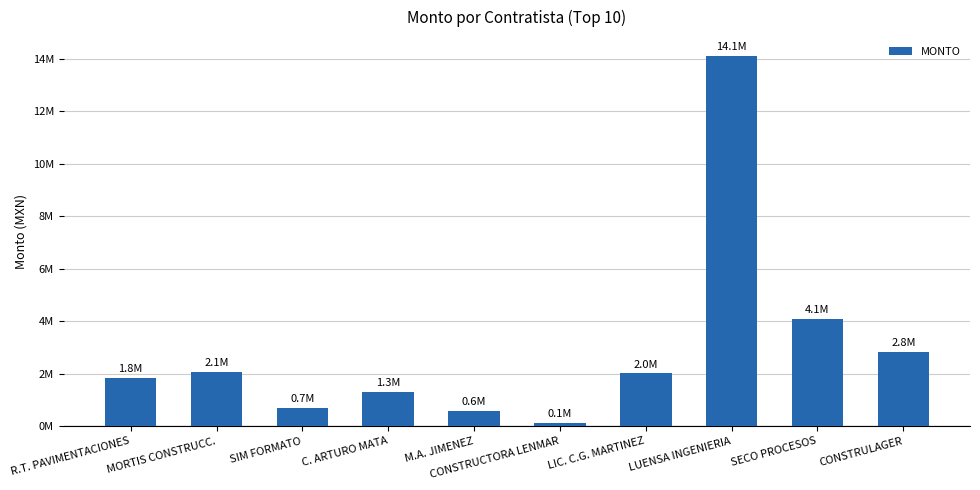

What is the difference between the second highest and minimum values?

3971630.5